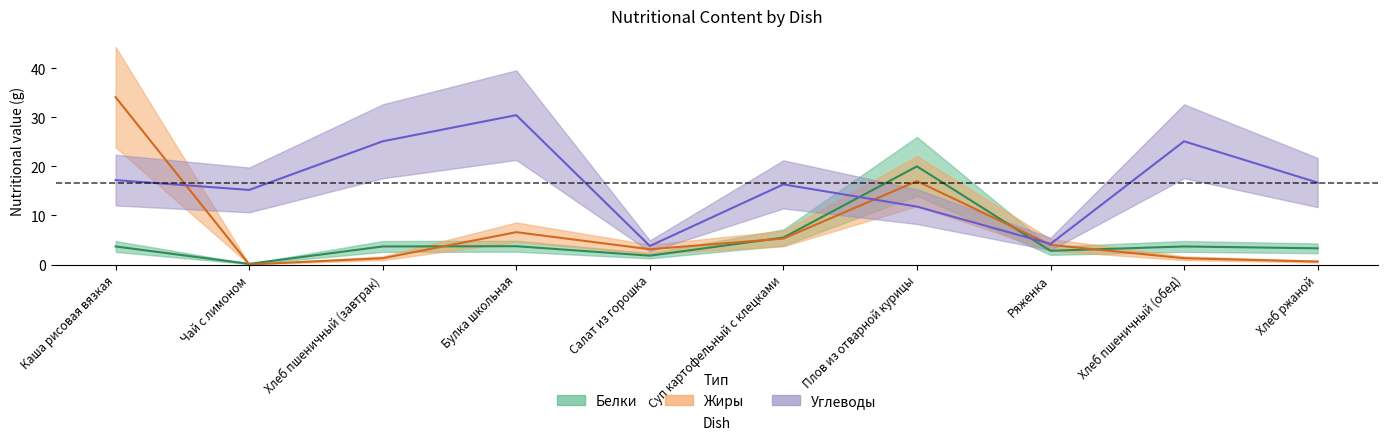

What is the label of the 4th point from the right?

Плов из отварной курицы